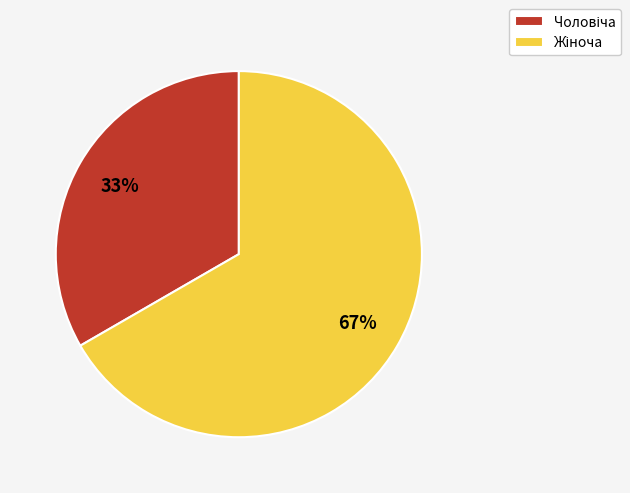

How many segments does this pie chart have?

2